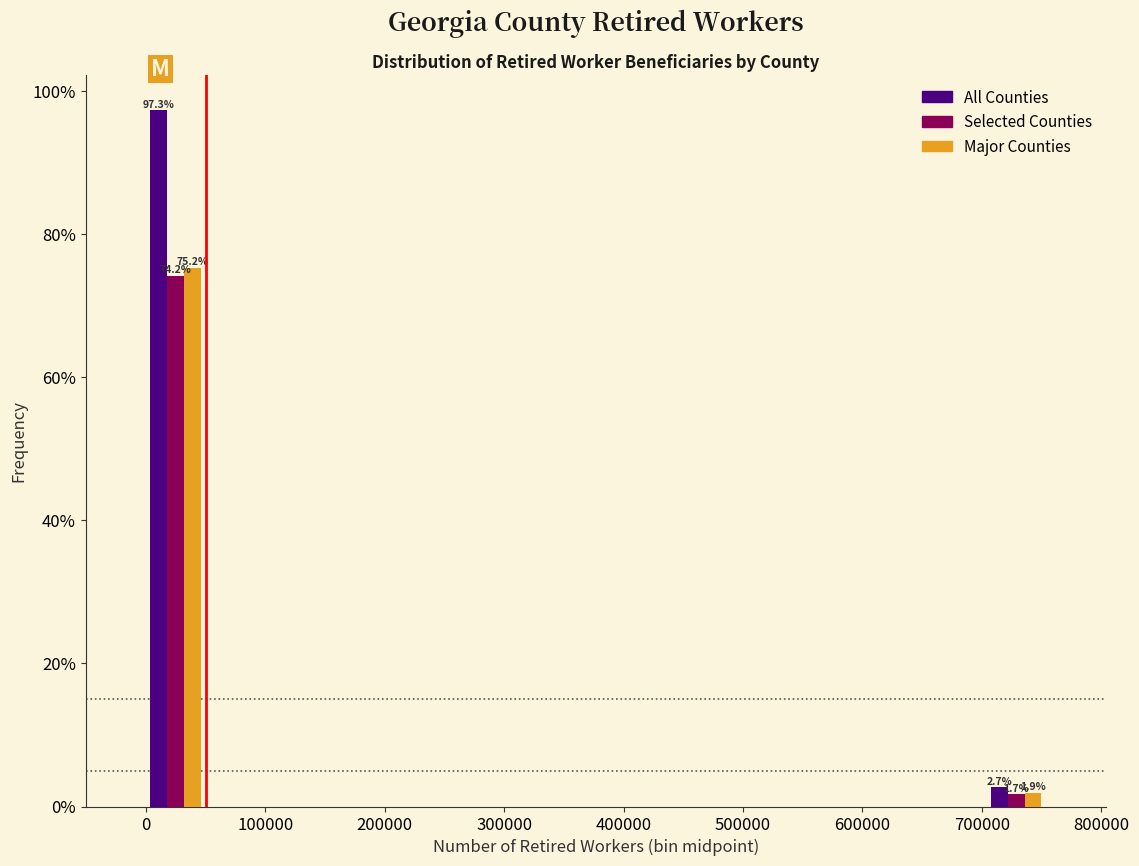

In the Major Counties series, which range on the x-axis has the tallest bar?

0 to 50000